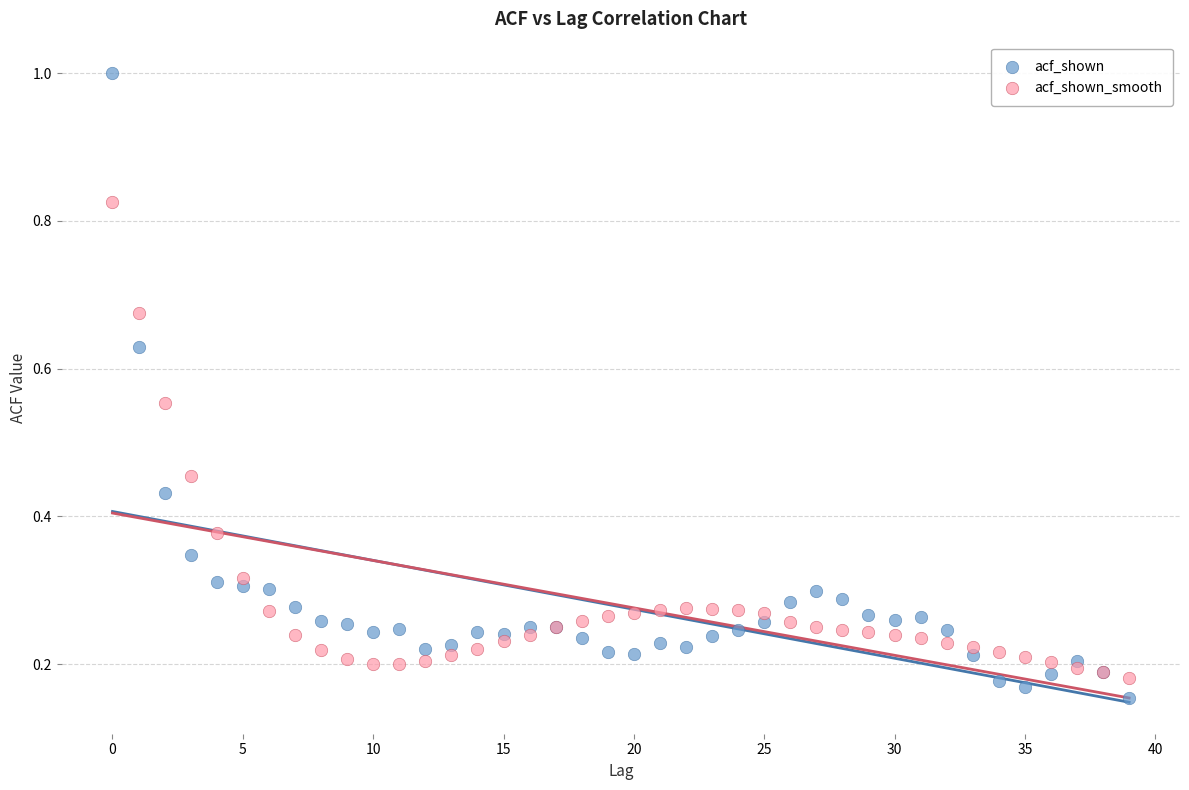

What are all the series names shown in the legend?

acf_shown, acf_shown_smooth